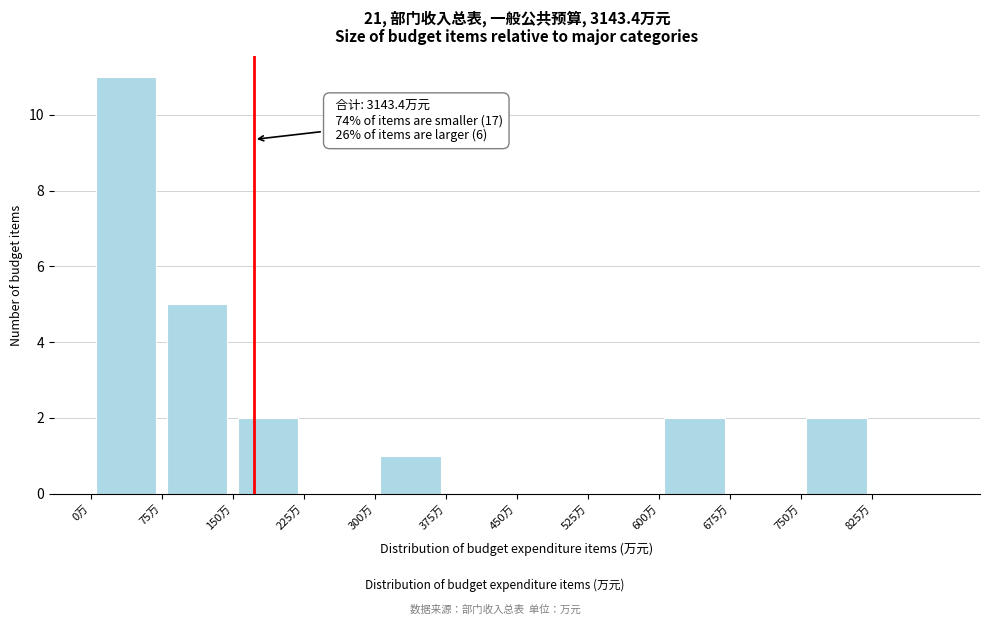

Over which range of the x-axis is the bar tallest?

0 to 75